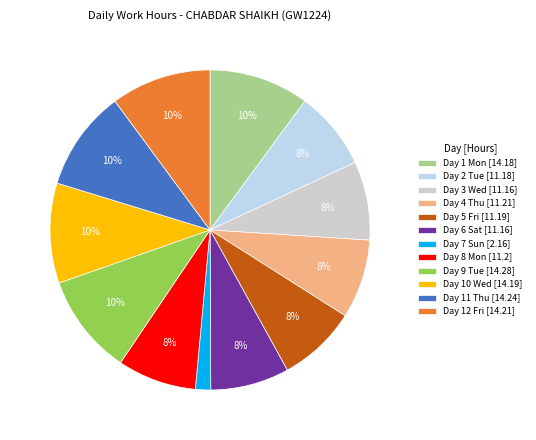

How many slices are in this pie chart?

12